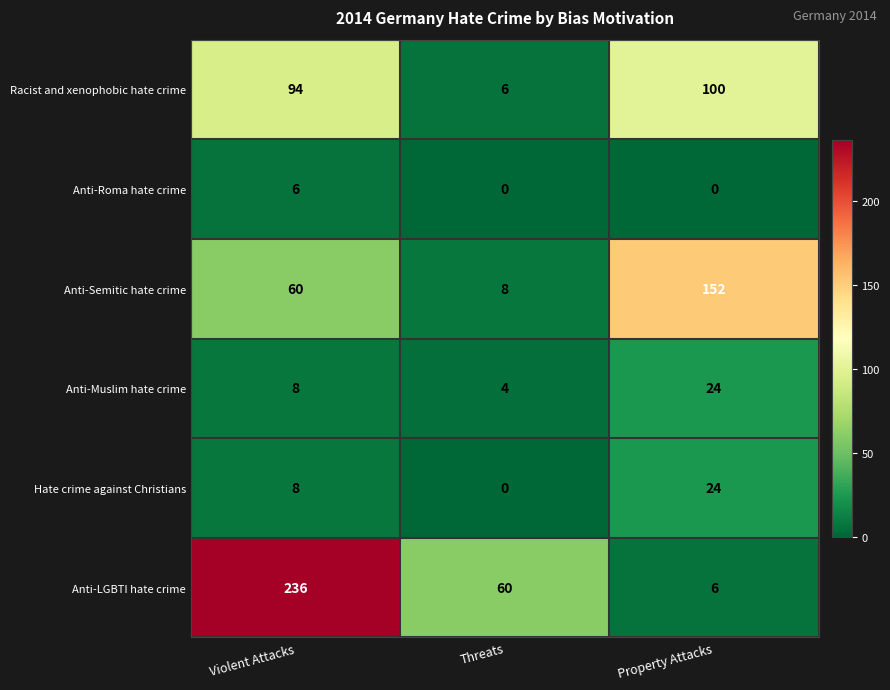

List the labels in order of Racist and xenophobic hate crime value, largest first.

Property Attacks, Violent Attacks, Threats